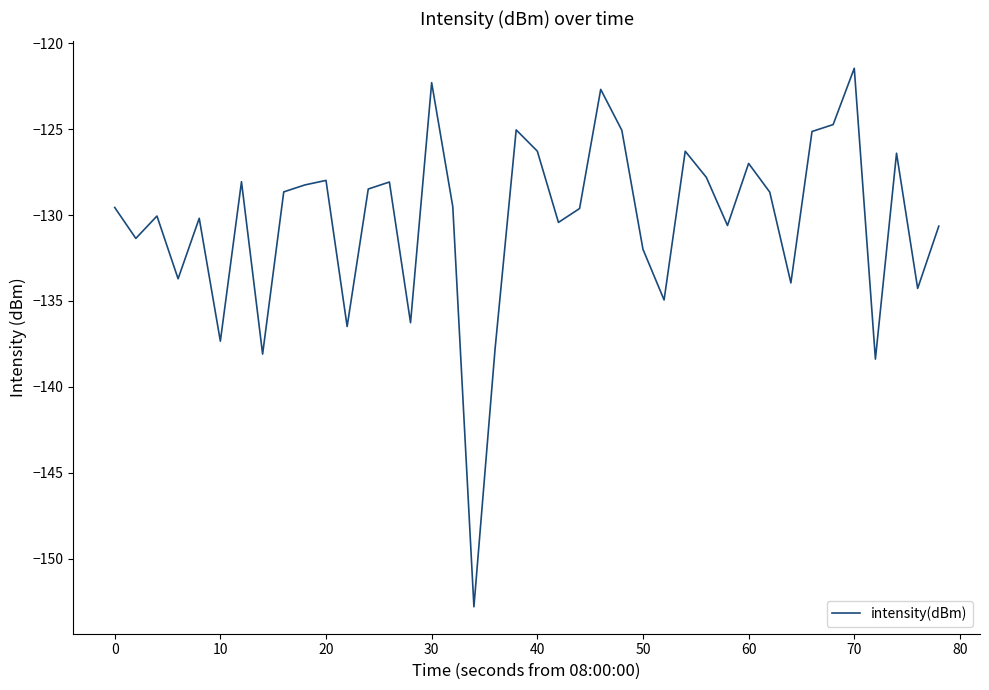

What is the maximum value shown in the chart?

-121.5